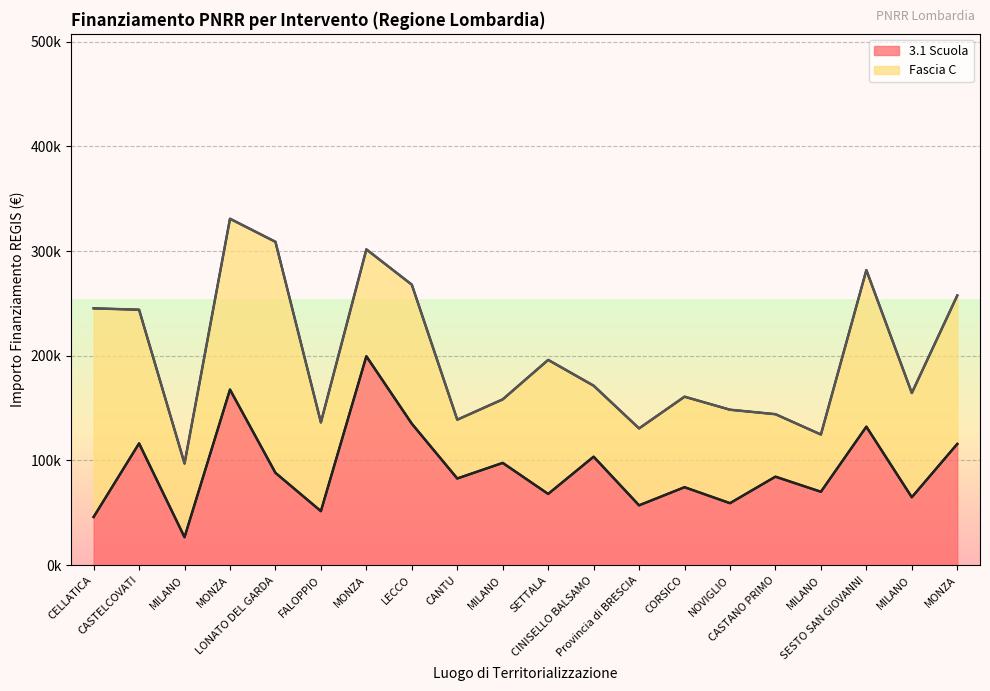

Read the value at MILANO.

64886.6